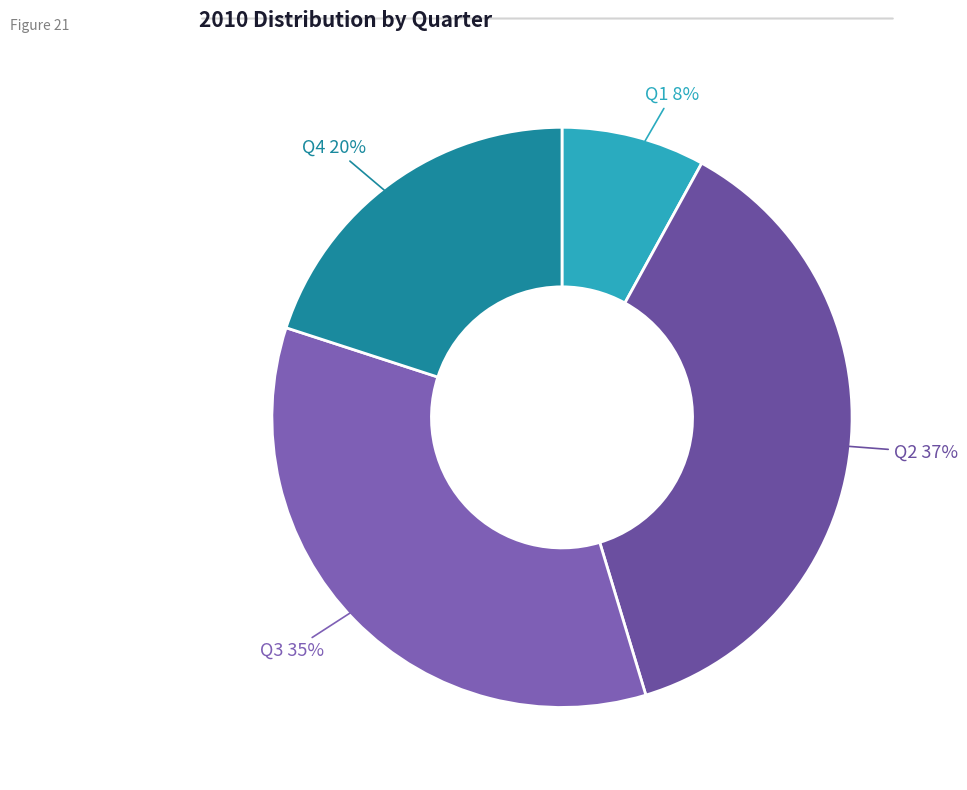

Combined, do Q4 and Q1 account for over 50%?

No